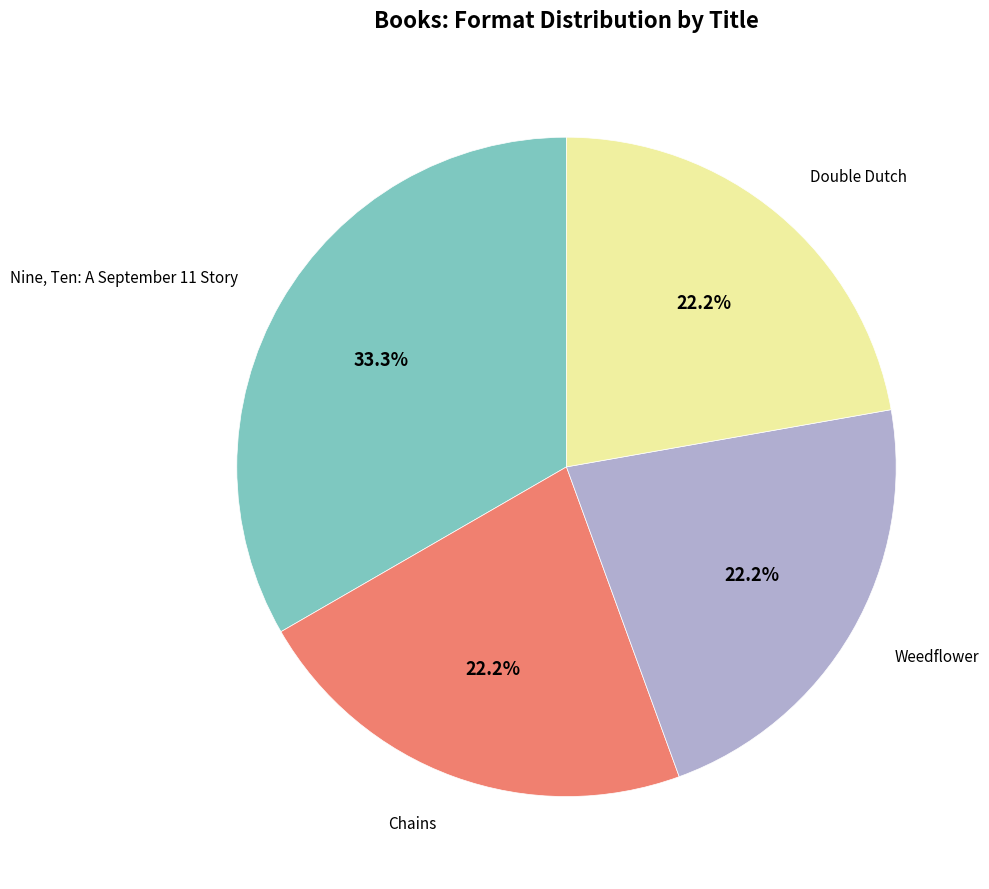

Is there a majority slice in this chart?

No